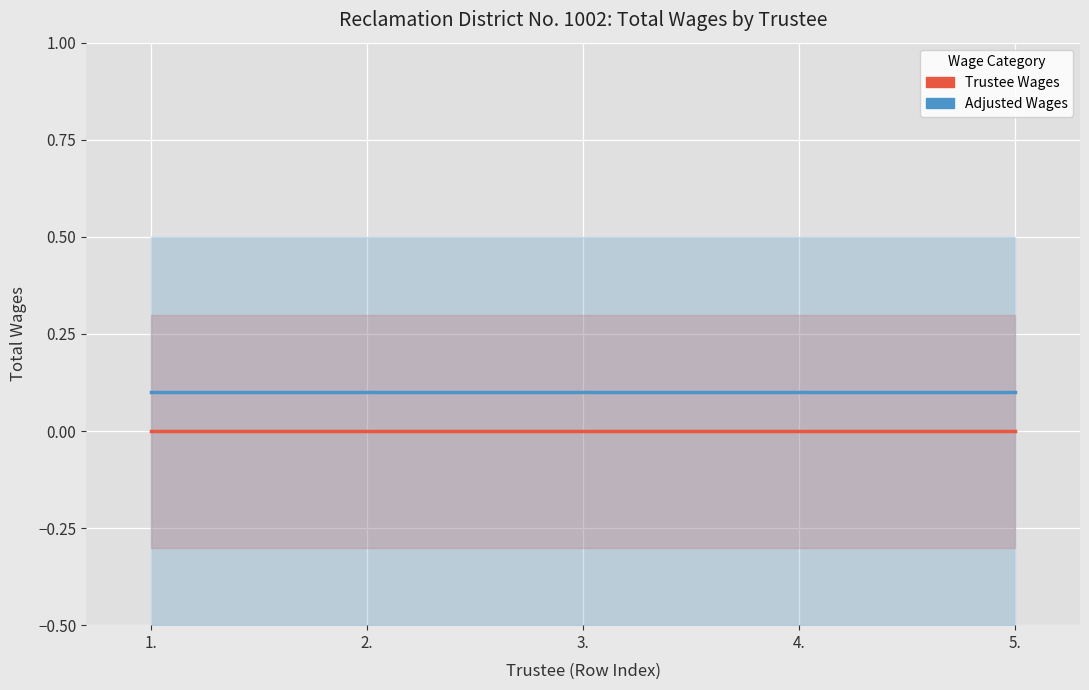

True or false: Adjusted Wages has a value of 0.0 at 3..

False